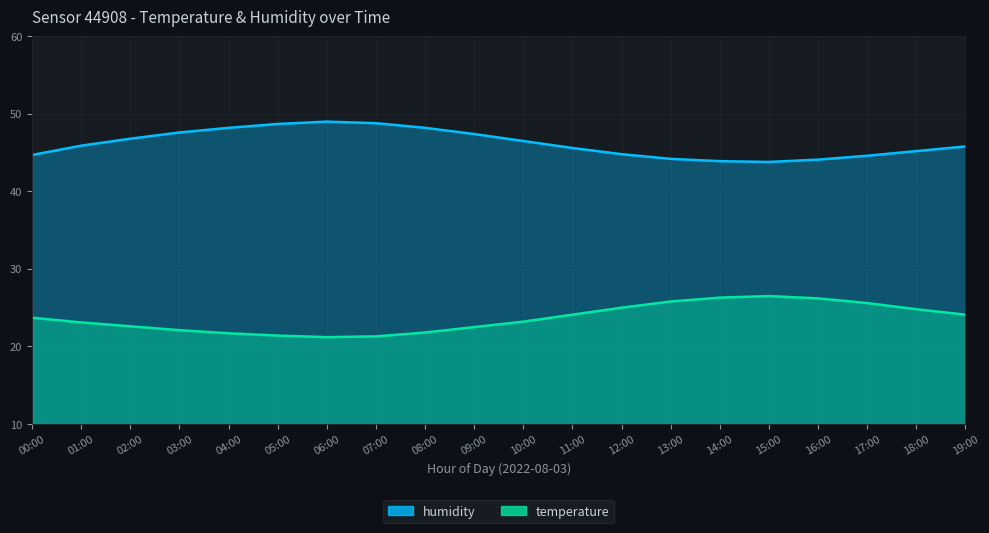

Reading left to right, transcribe all the data shown in this chart.

temperature: 00:00=23.7	01:00=23.1	02:00=22.6	03:00=22.1	04:00=21.7	05:00=21.4	06:00=21.2	07:00=21.3	08:00=21.8	09:00=22.5	10:00=23.2	11:00=24.1	12:00=25.0	13:00=25.8	14:00=26.3	15:00=26.5	16:00=26.2	17:00=25.6	18:00=24.8	19:00=24.1
humidity: 00:00=44.7	01:00=45.9	02:00=46.8	03:00=47.6	04:00=48.2	05:00=48.7	06:00=49.0	07:00=48.8	08:00=48.2	09:00=47.4	10:00=46.5	11:00=45.6	12:00=44.8	13:00=44.2	14:00=43.9	15:00=43.8	16:00=44.1	17:00=44.6	18:00=45.2	19:00=45.8